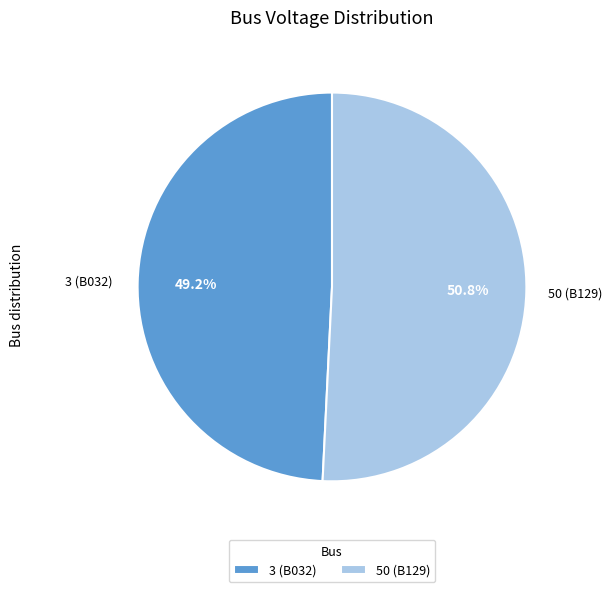

What is the smallest slice in the pie chart?

3 (B032)